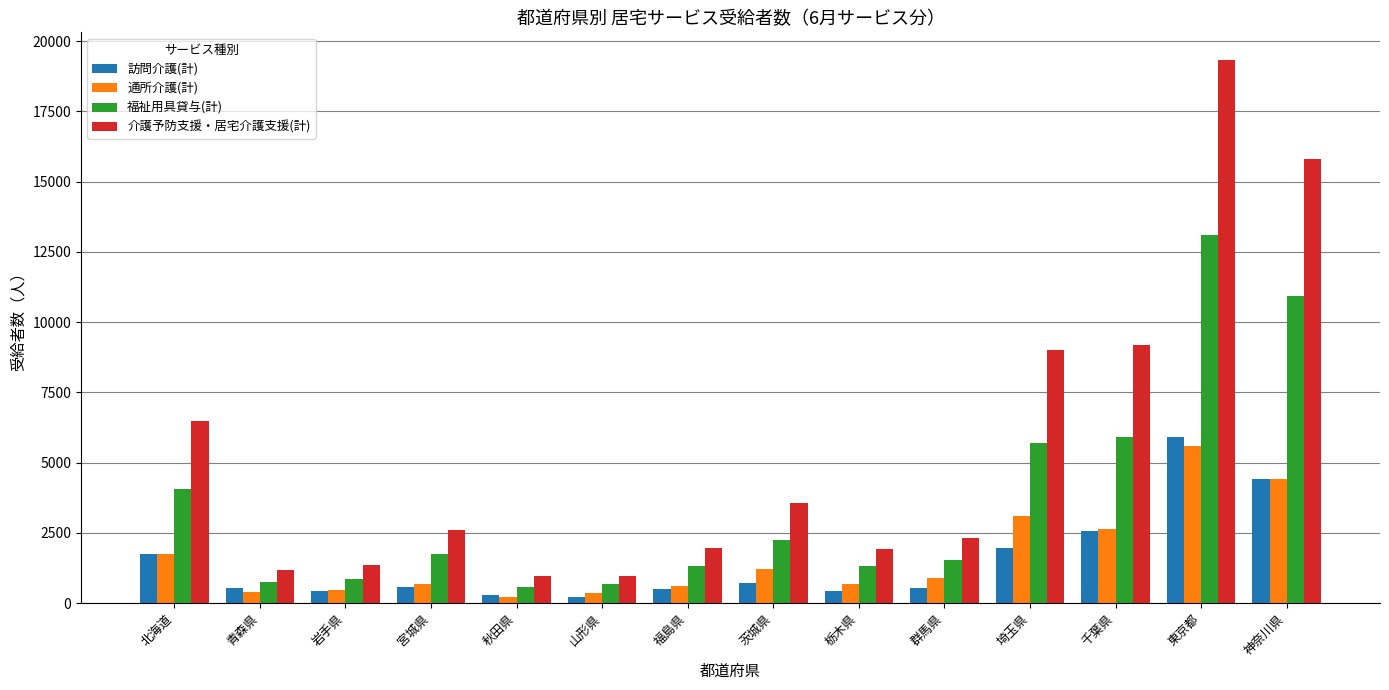

What is the sum of all 福祉用具貸与(計) values?

50724